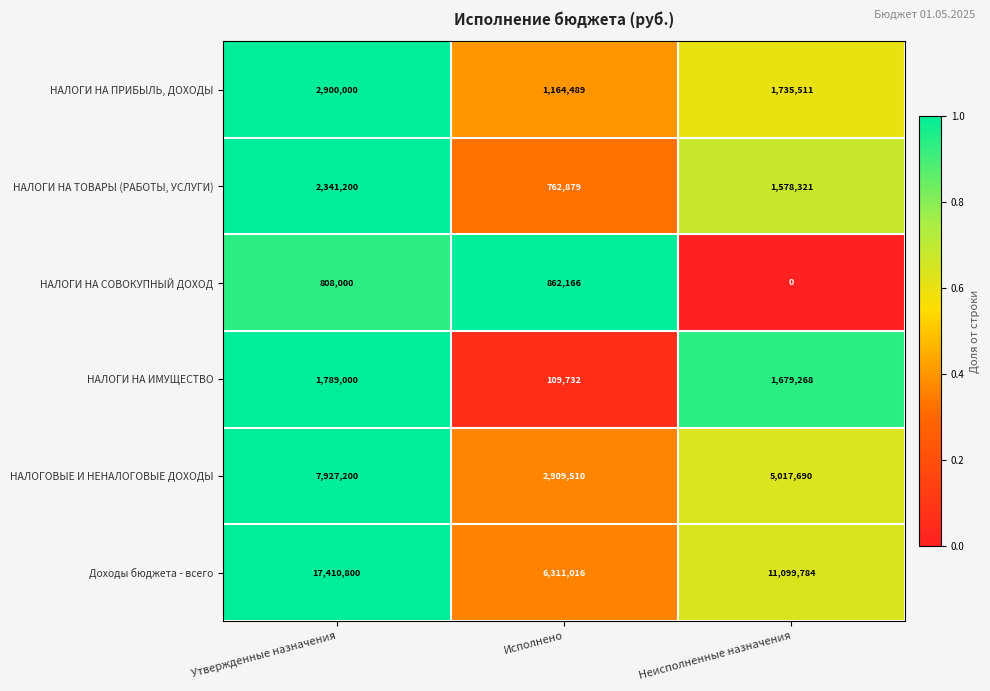

Which series has the largest total across all categories?

Доходы бюджета - всего